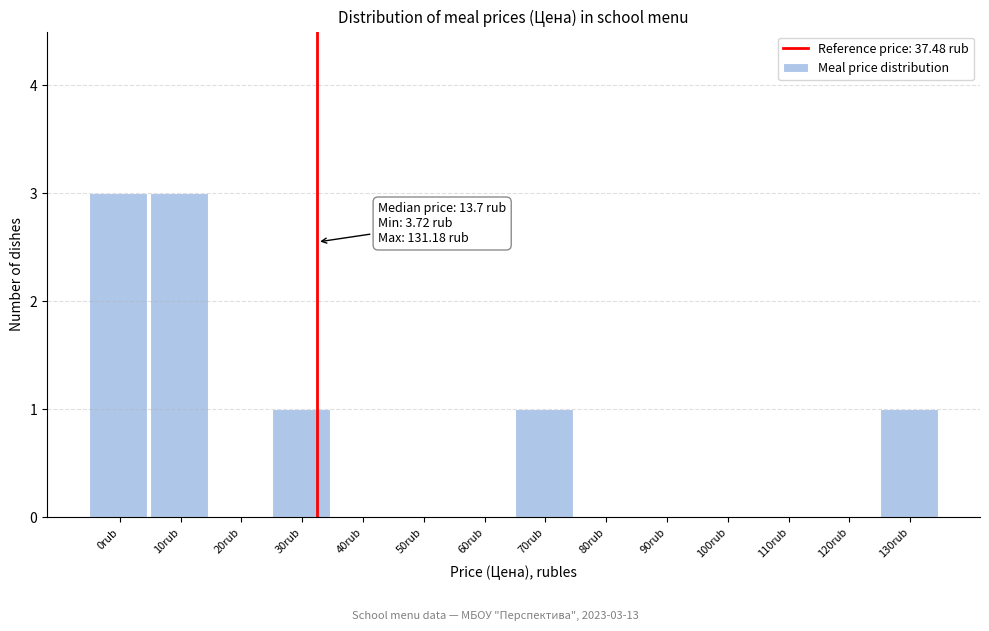

Reading left to right, list all the values displayed in this chart.

0rub=3	10rub=3	20rub=0	30rub=1	40rub=0	50rub=0	60rub=0	70rub=1	80rub=0	90rub=0	100rub=0	110rub=0	120rub=0	130rub=1